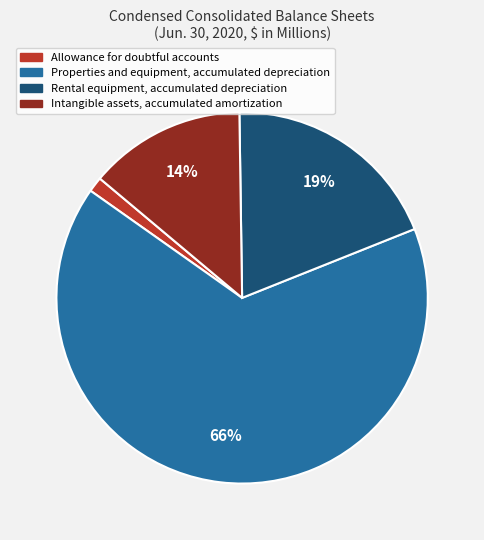

Is it true that Allowance for doubtful accounts is 1% of the pie?

True